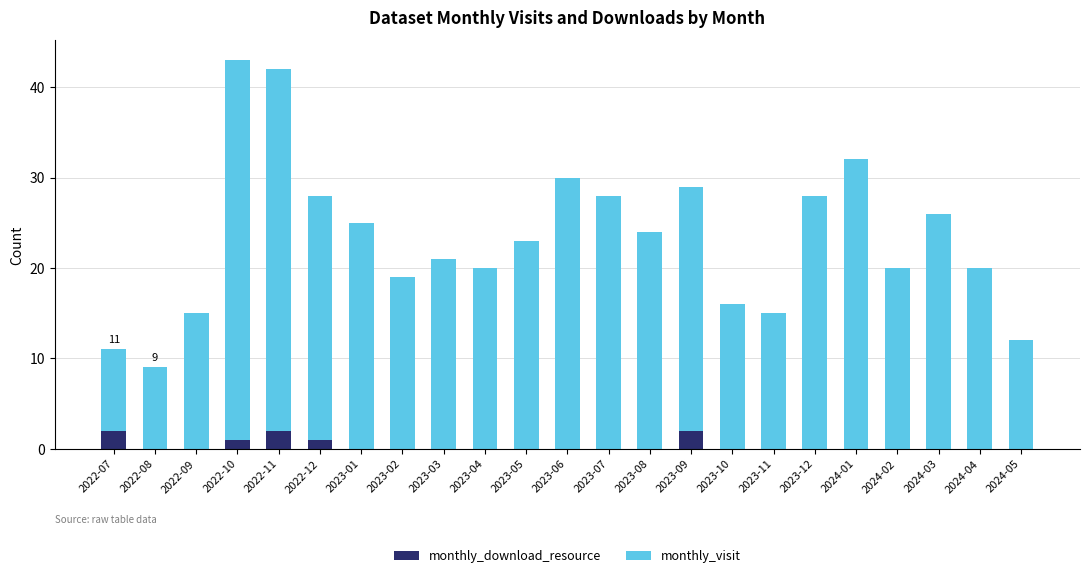

True or false: monthly_download_resource has a value of 0 at 2023-03.

True